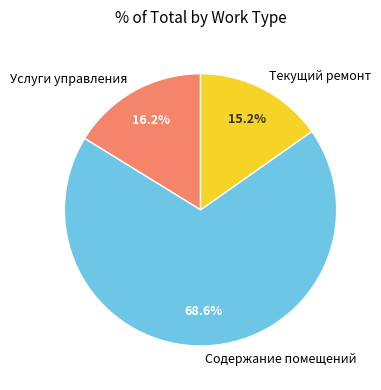

Does any single category account for the majority?

Yes